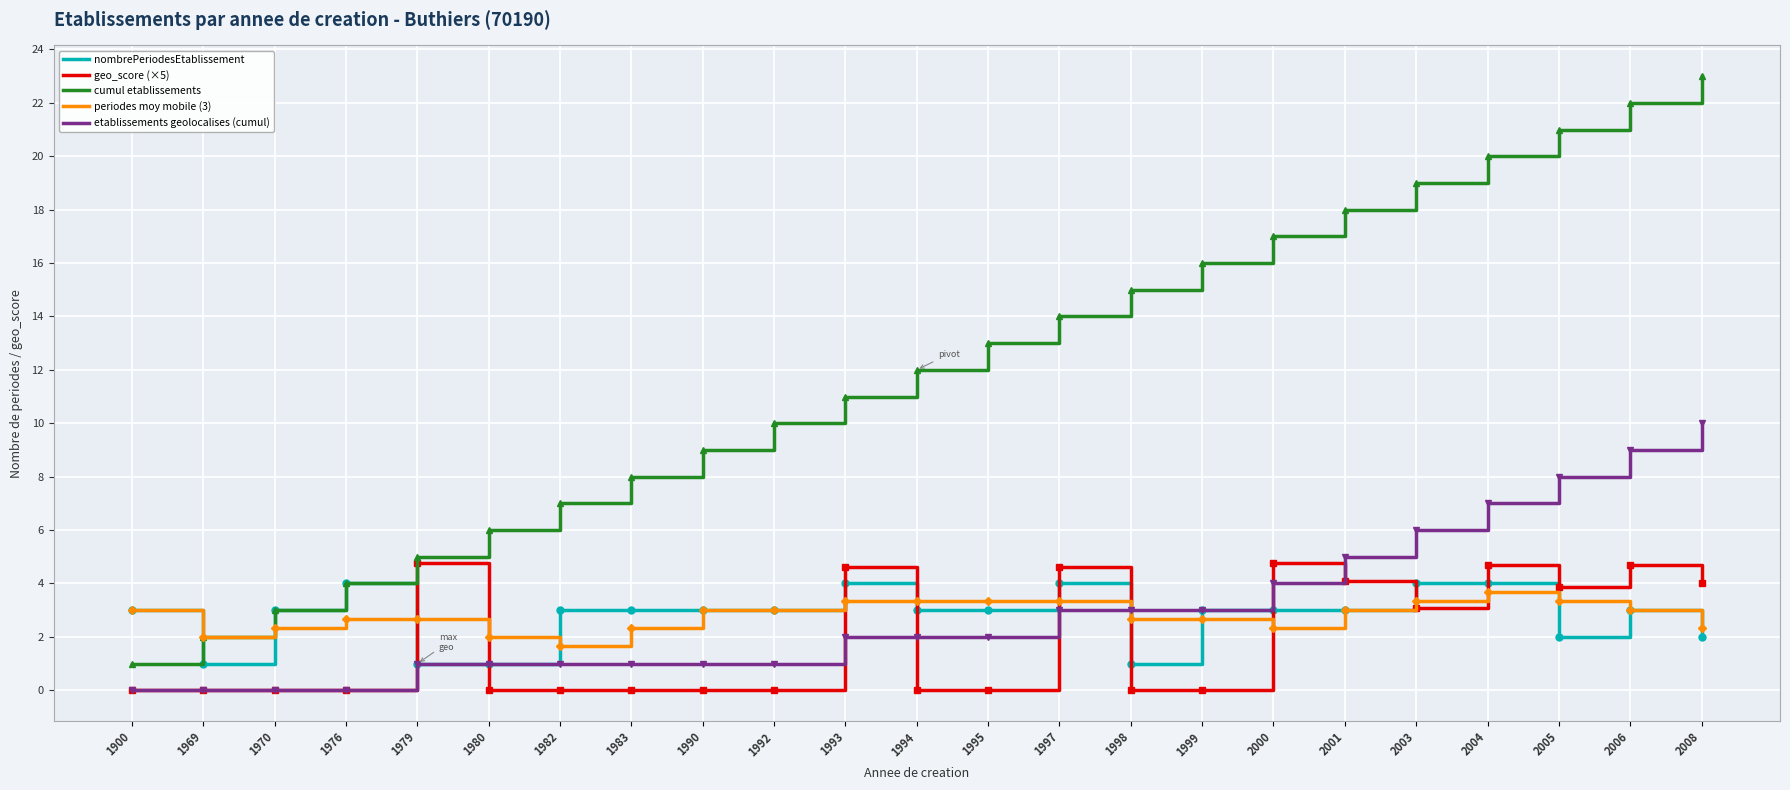

Does the chart display data point markers on the line(s)?

No